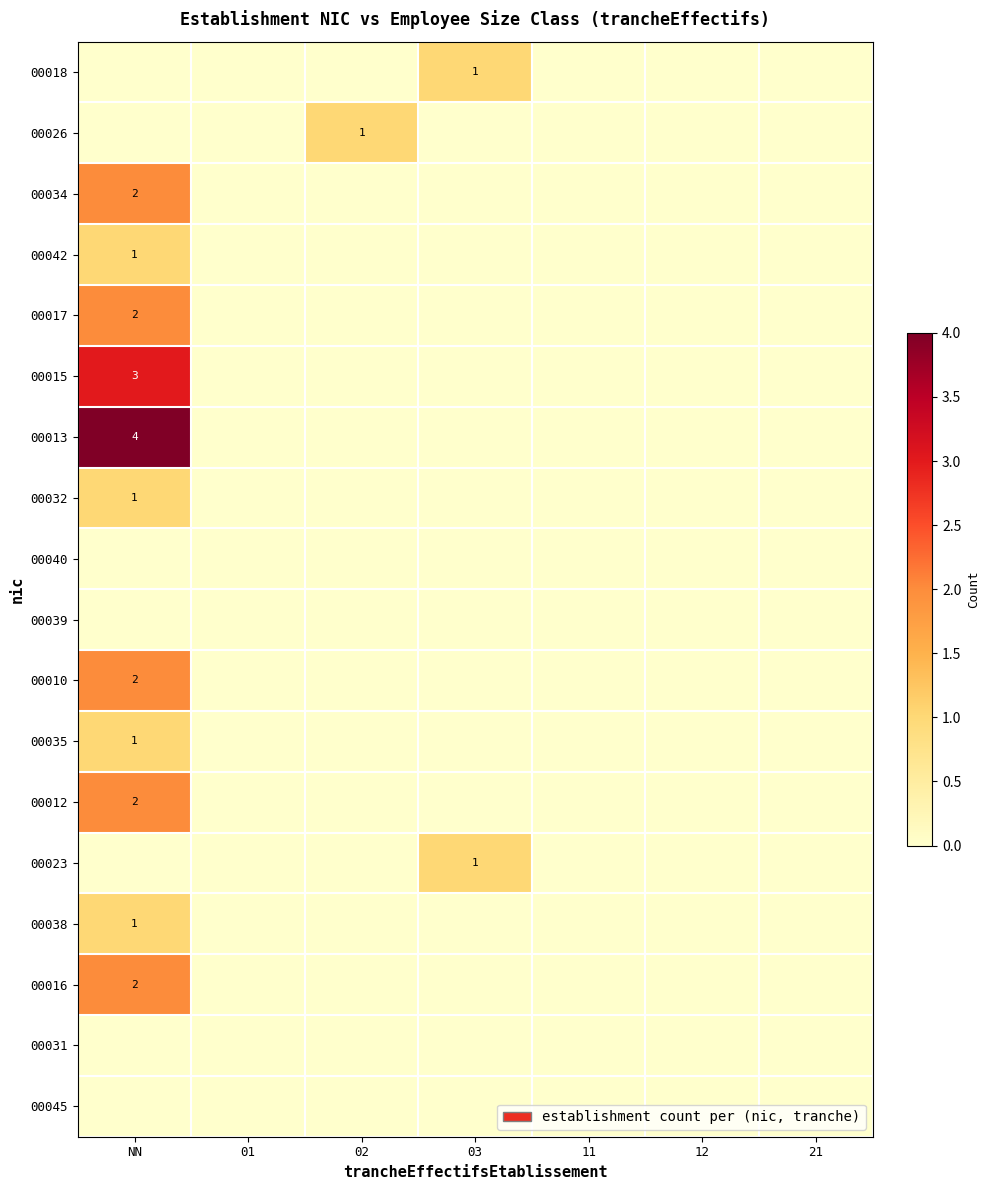

Rank the series by their maximum value, from highest to lowest.

00013, 00015, 00034, 00017, 00010, 00012, 00016, 00018, 00026, 00042, 00032, 00035, 00023, 00038, 00040, 00039, 00031, 00045